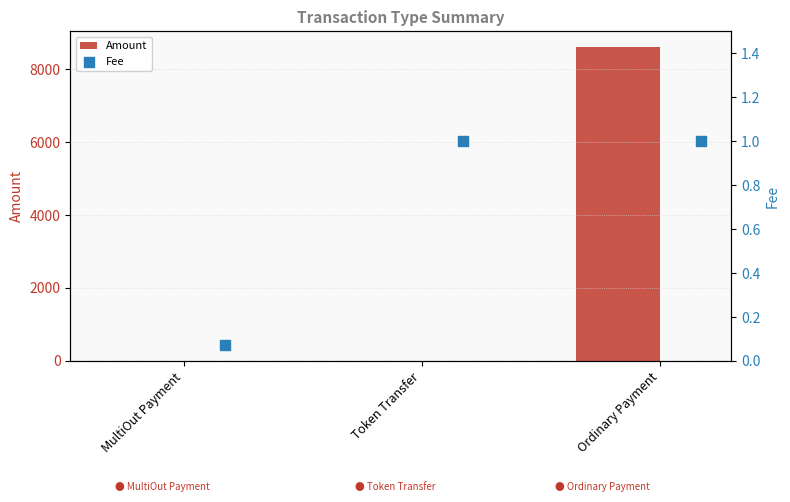

True or false: Amount has a value of 0.0 at Token Transfer.

True